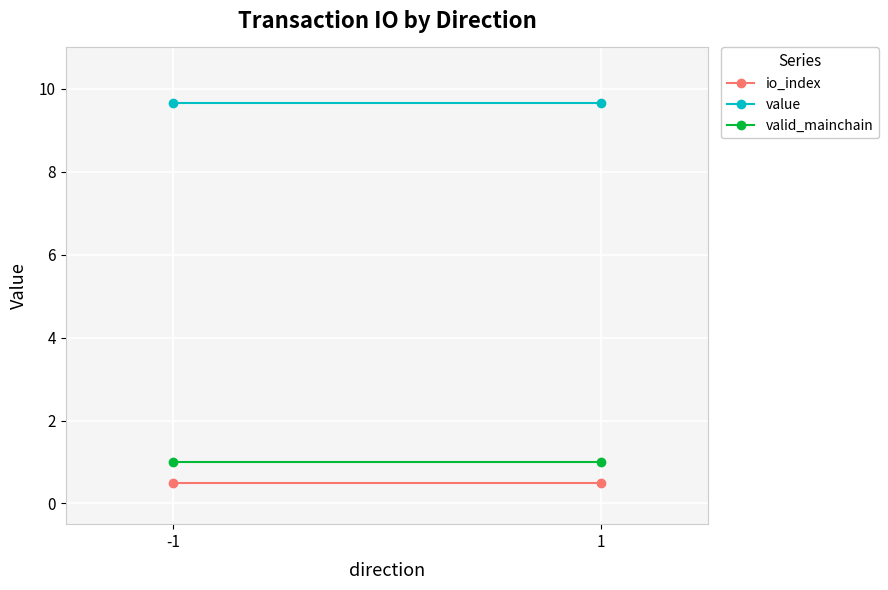

Is this an area chart (filled region under the line)?

No